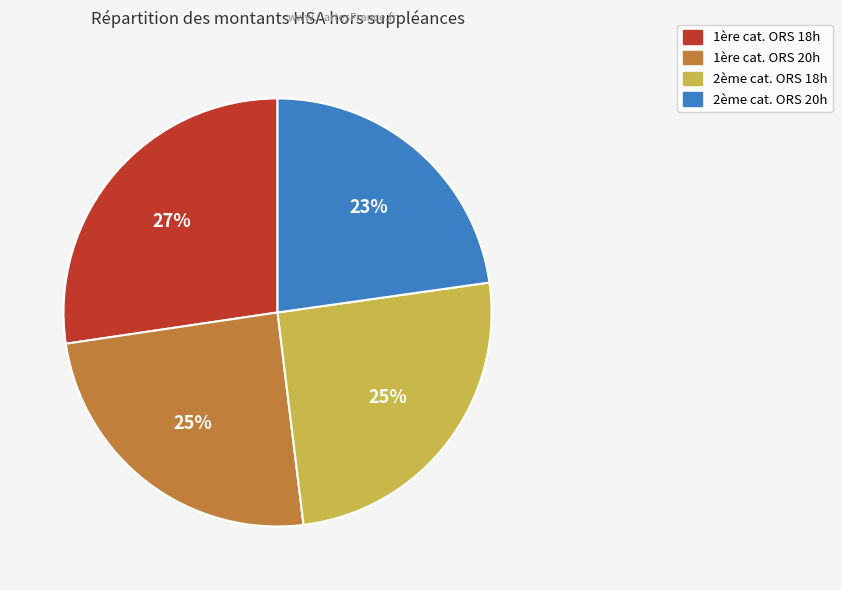

Count the number of slices in the pie.

4